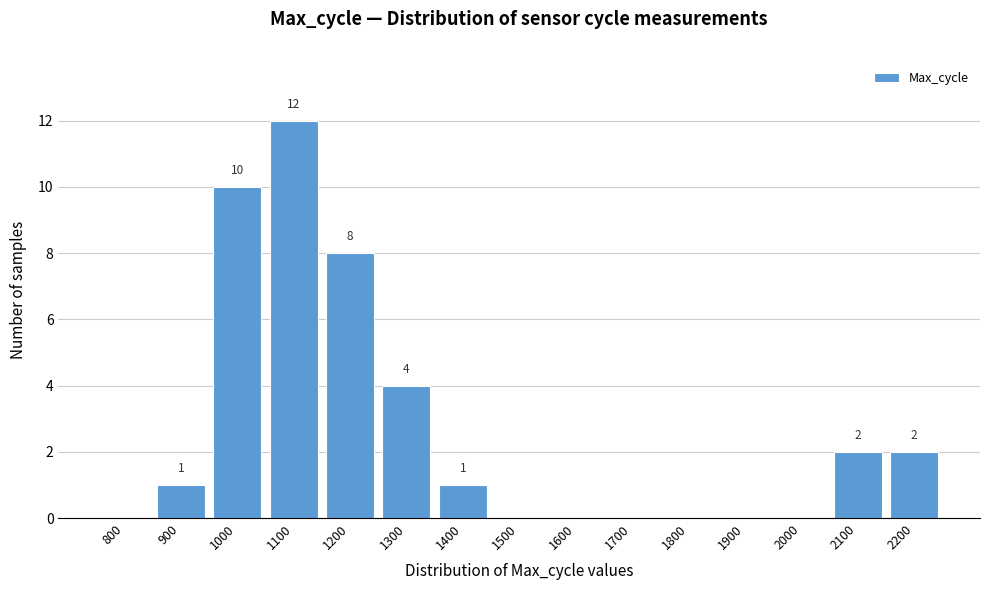

Reading left to right, extract all data points from this chart.

800=0	900=1	1000=10	1100=12	1200=8	1300=4	1400=1	1500=0	1600=0	1700=0	1800=0	1900=0	2000=0	2100=2	2200=2